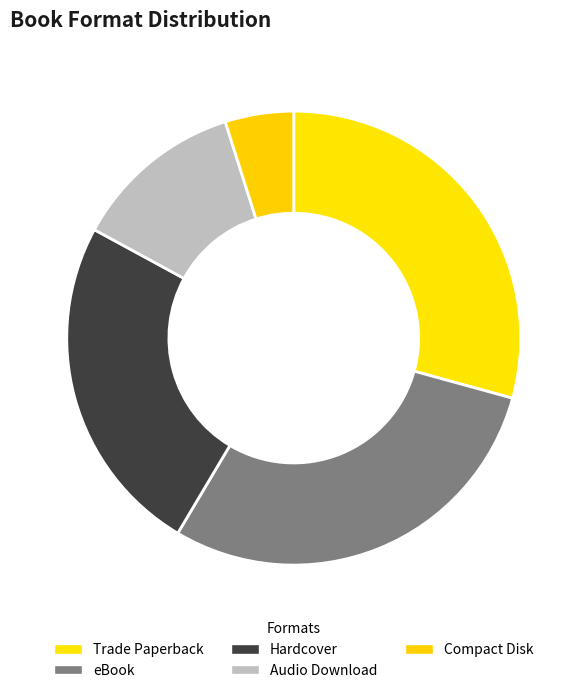

How many slices are in this pie chart?

5